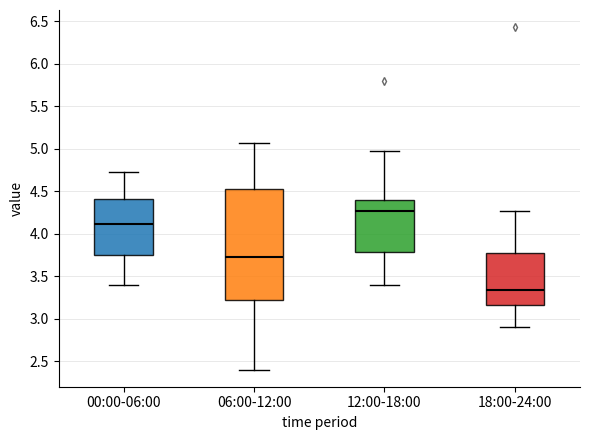

Which box's median line is the highest?

12:00-18:00